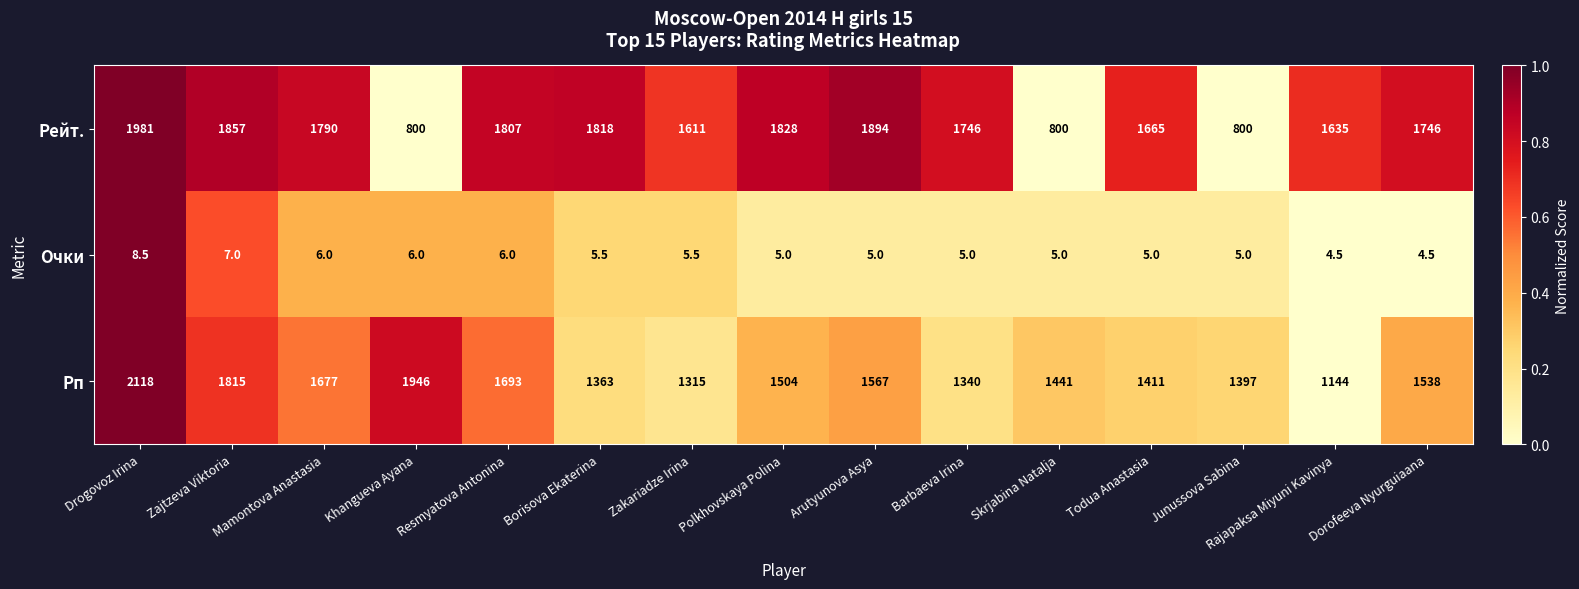

What is the spread (max minus min) of values at Arutyunova Asya?

1889.0